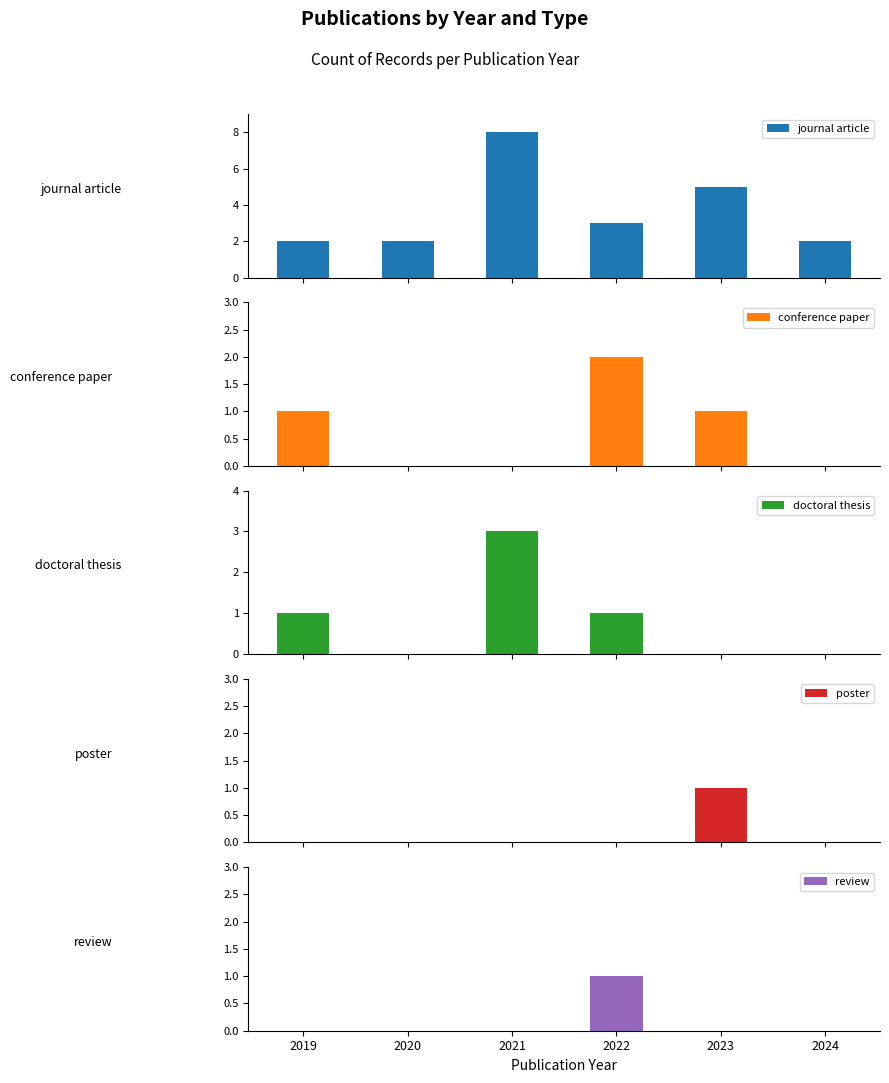

Which has a higher value, 2022 or 2020?

2022